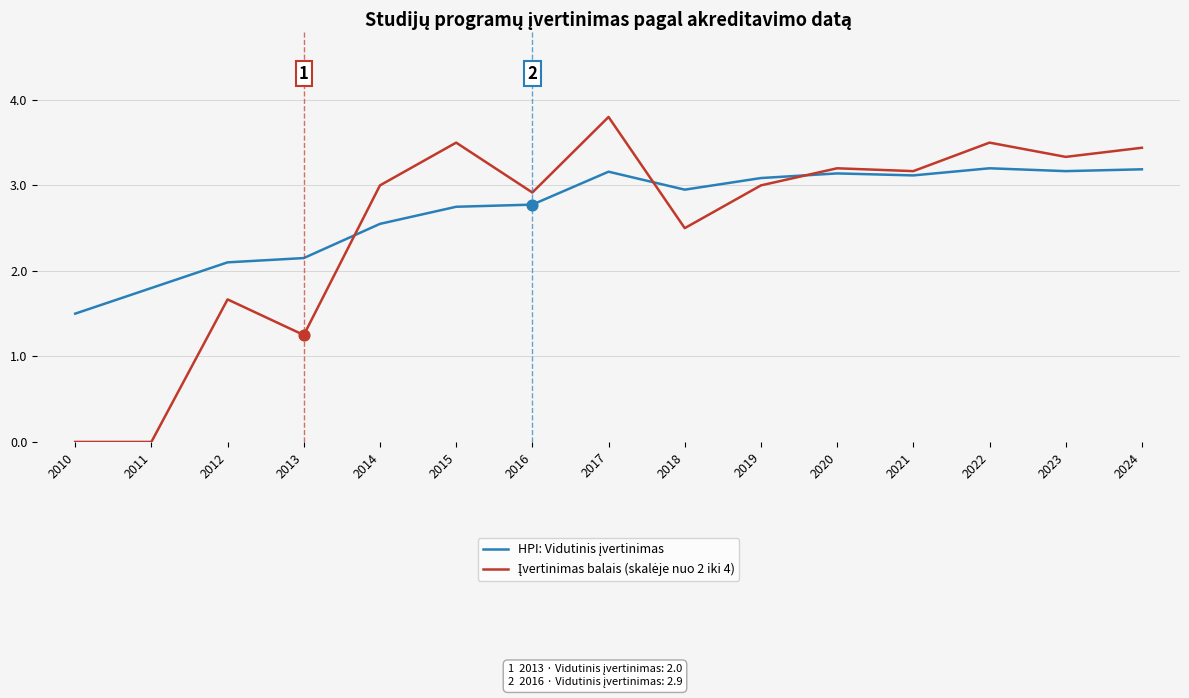

At which category is the sum across all series the highest?

2017